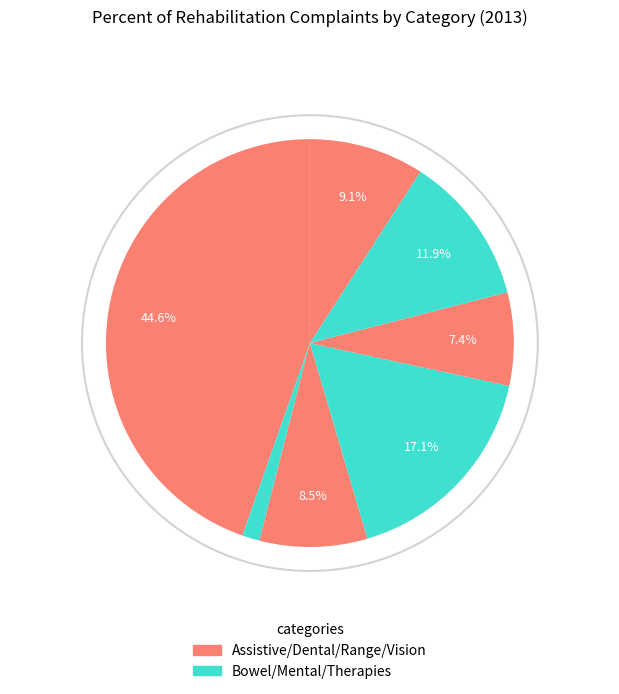

How many segments does this pie chart have?

7